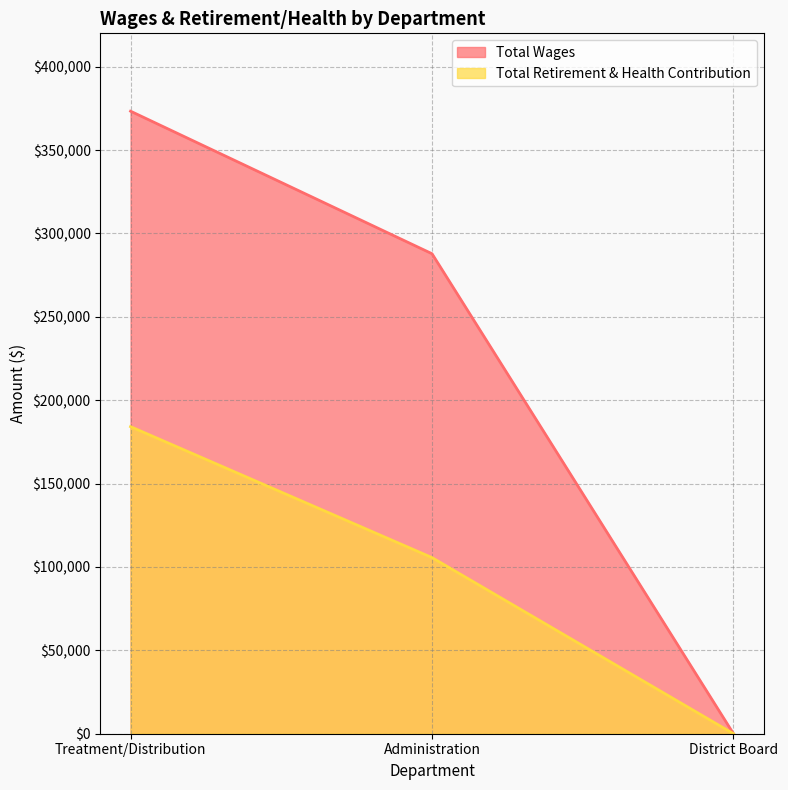

How many Total Wages values are between 0 and 373316?

3